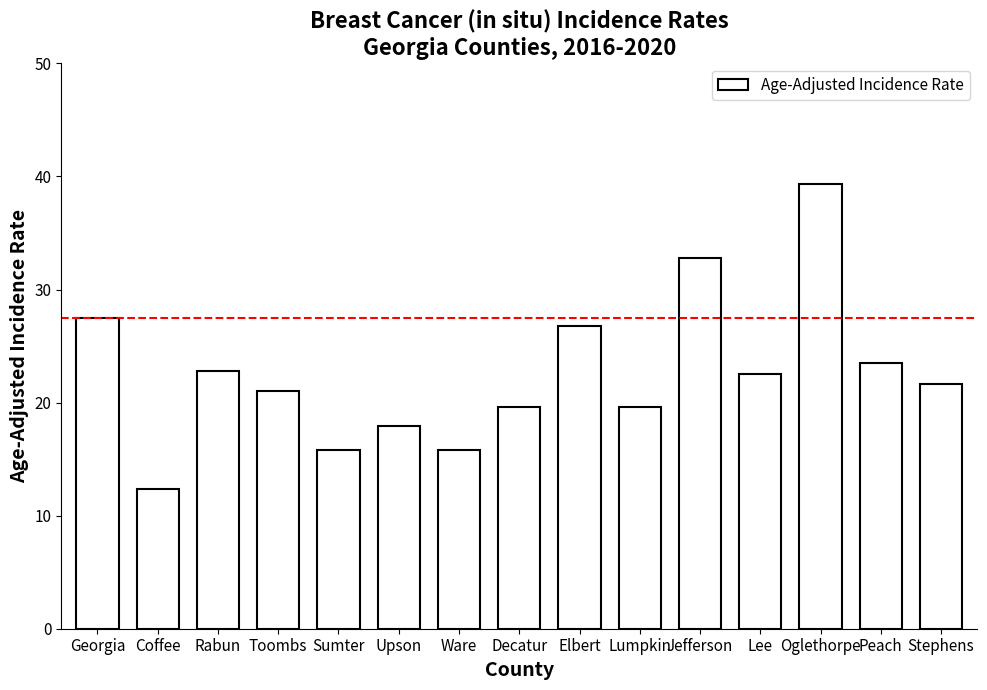

Which category has the lowest value across all series?

Coffee